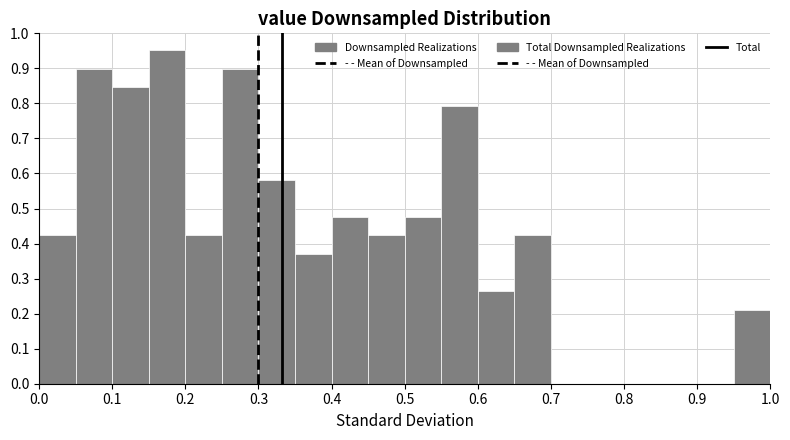

How tall is the bar that spans 0.20 to 0.25 on the x-axis? The values are not printed on the chart, so give them approximately, as read against the axis.

0.42